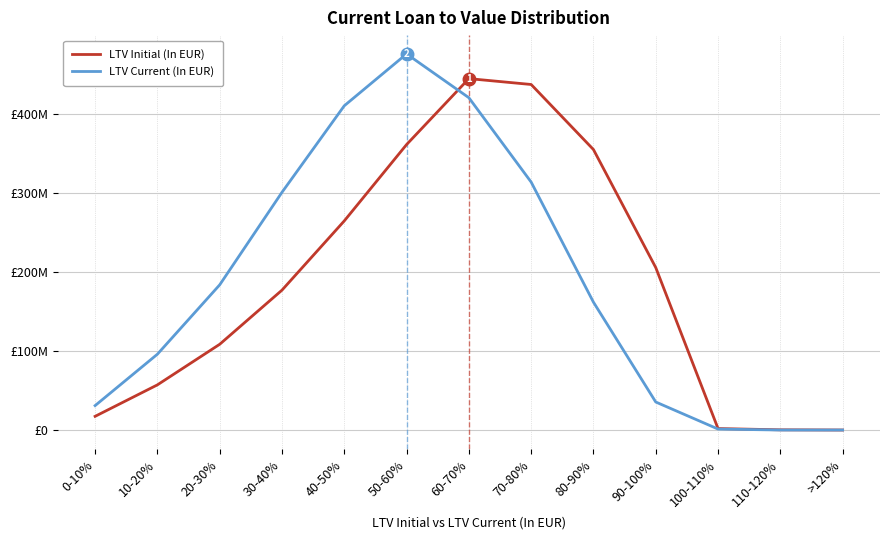

Where do LTV Current (In EUR) and LTV Initial (In EUR) first cross each other?

50-60% and 60-70%